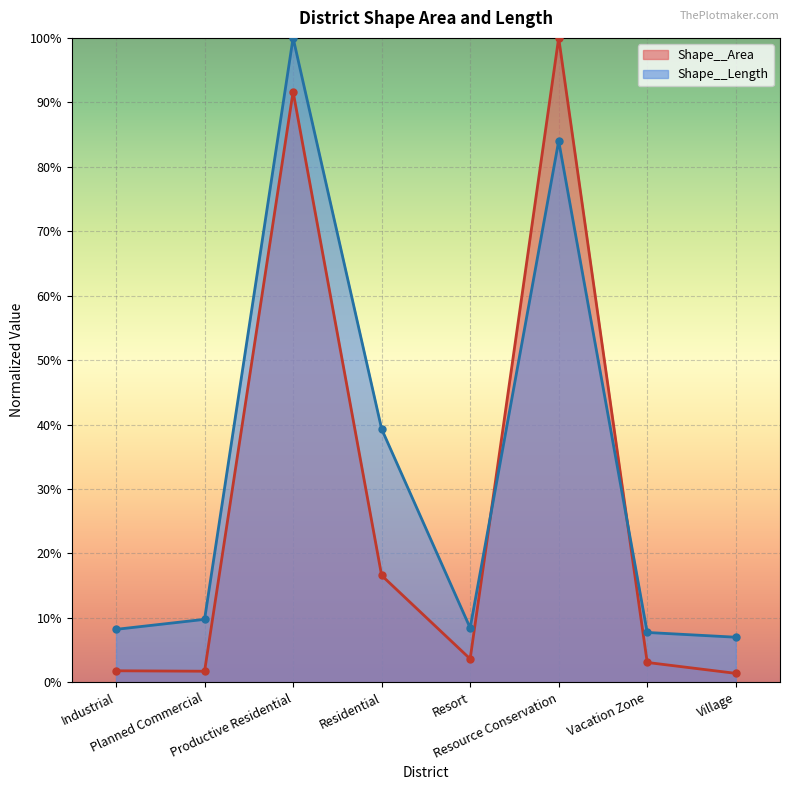

What is the average value of the Shape__Length series?

0.3